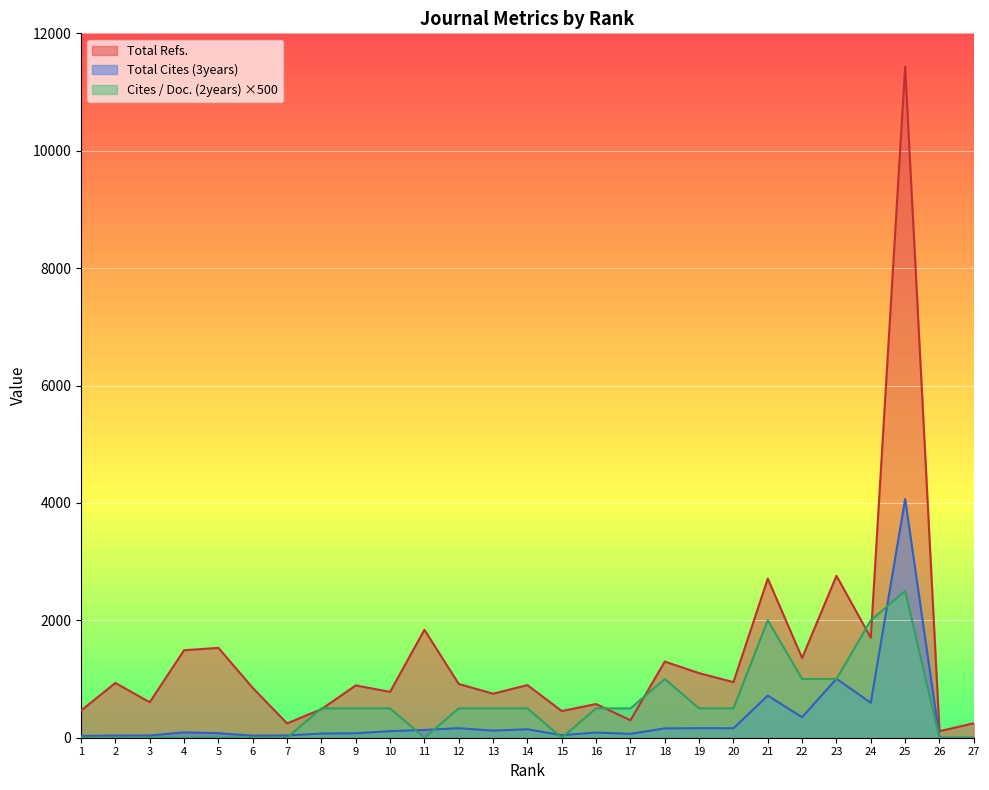

Which series has the largest total across all categories?

Total Refs.